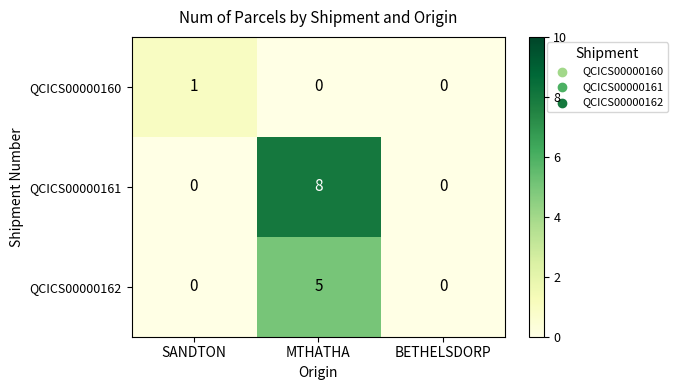

What is the average value of the QCICS00000161 series?

3